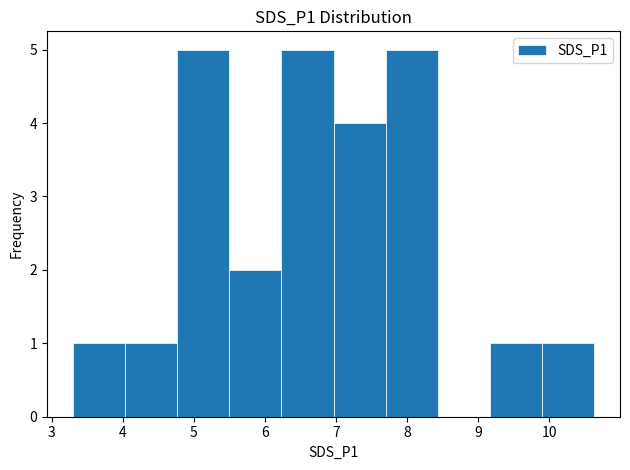

Reading left to right, transcribe this chart: for each bar, give the range it covers on the x-axis and its height. Neither the bar edges nor the heights are printed on the chart, so give them approximately, as read against the axes.

3.3 to 4.0: 1
4.0 to 4.8: 1
4.8 to 5.5: 5
5.5 to 6.2: 2
6.2 to 7.0: 5
7.0 to 7.7: 4
7.7 to 8.4: 5
8.4 to 9.2: 0
9.2 to 9.9: 1
9.9 to 10.6: 1